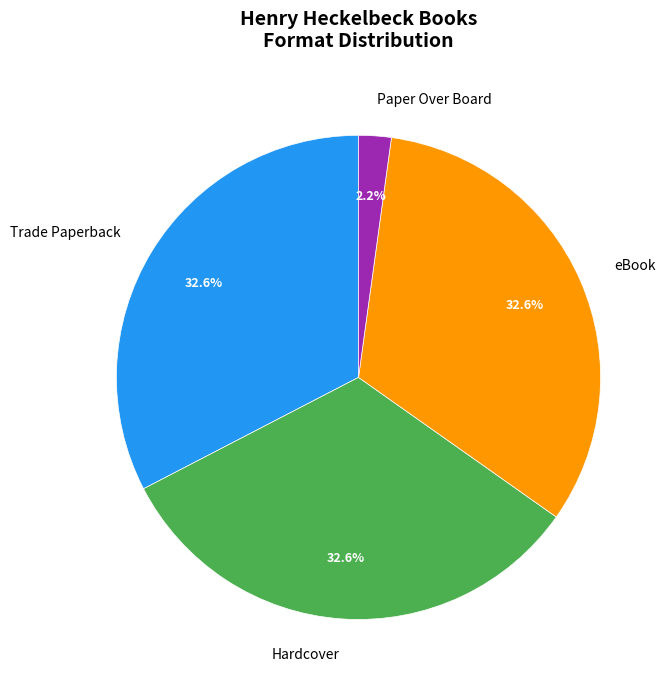

What percentage is NOT represented by Paper Over Board?

97.8%